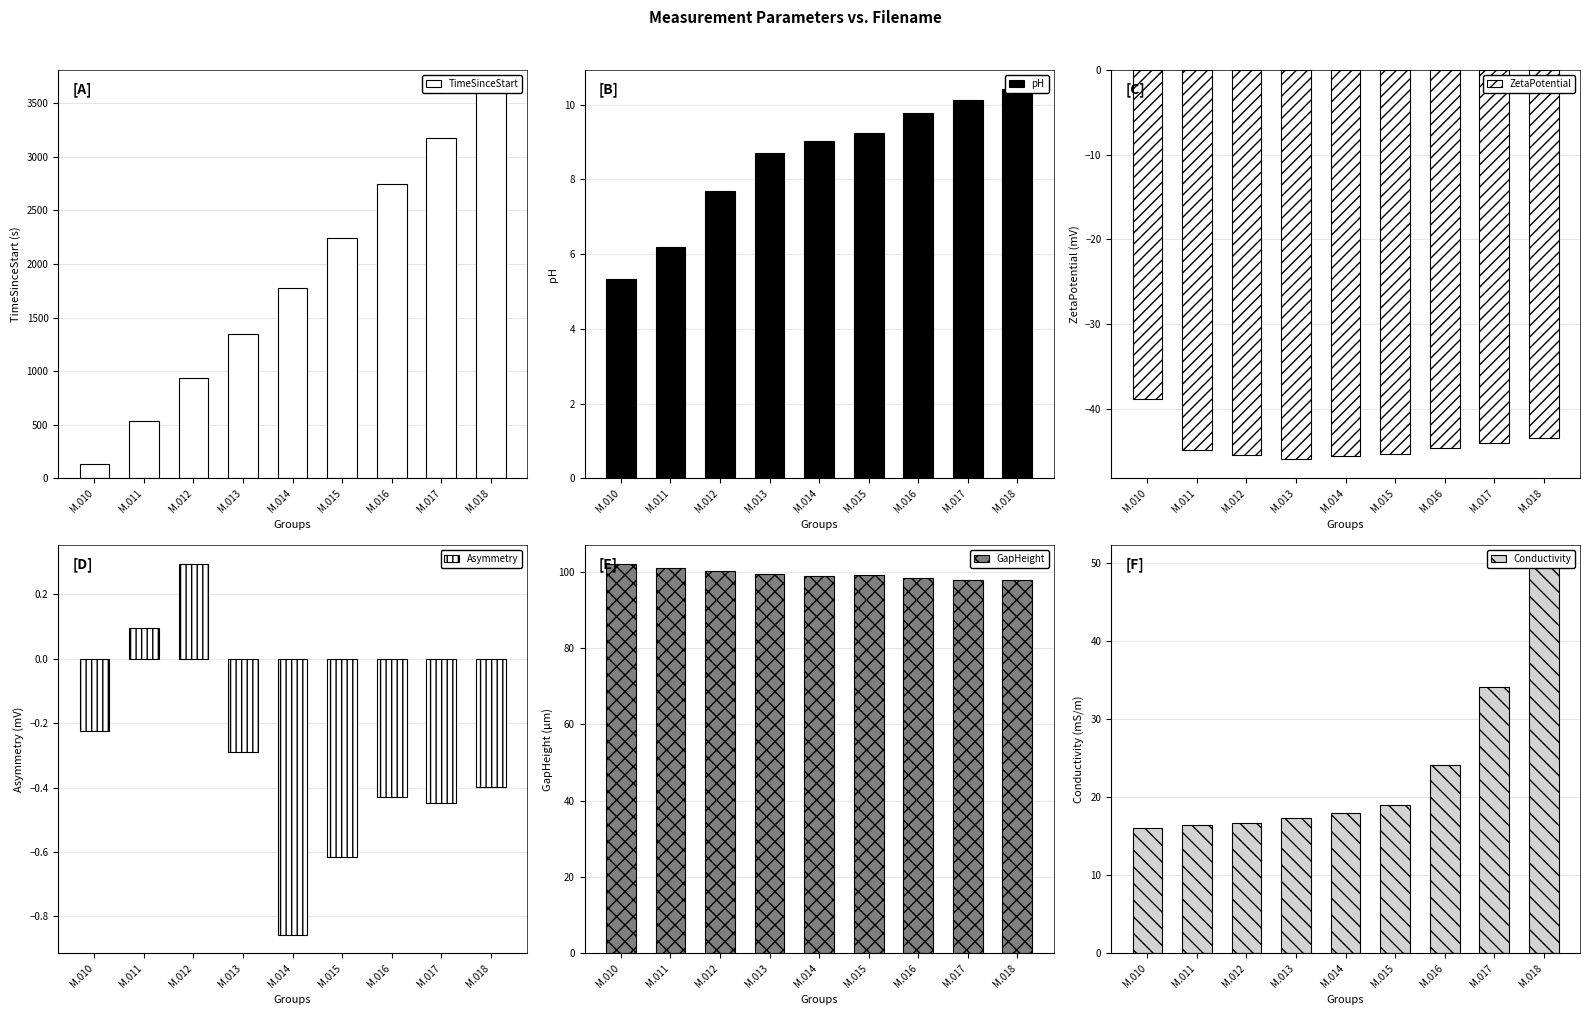

Rank the series at M.018 from lowest to highest value.

ZetaPotential, Asymmetry, pH, Conductivity, GapHeight, TimeSinceStart